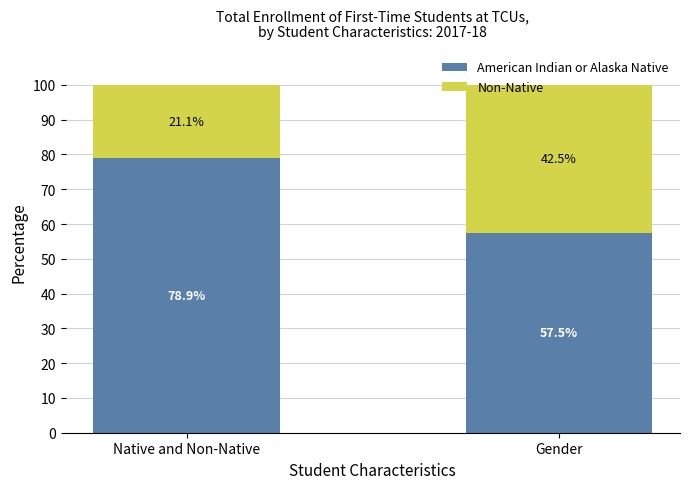

List the labels in order of American Indian or Alaska Native value, largest first.

Native and Non-Native, Gender